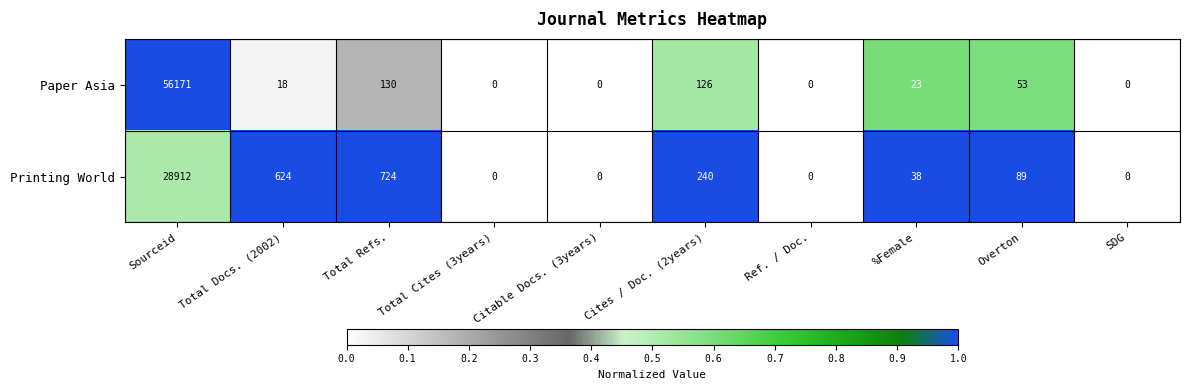

True or false: Paper Asia has a value of 18 at Total Docs. (2002).

True